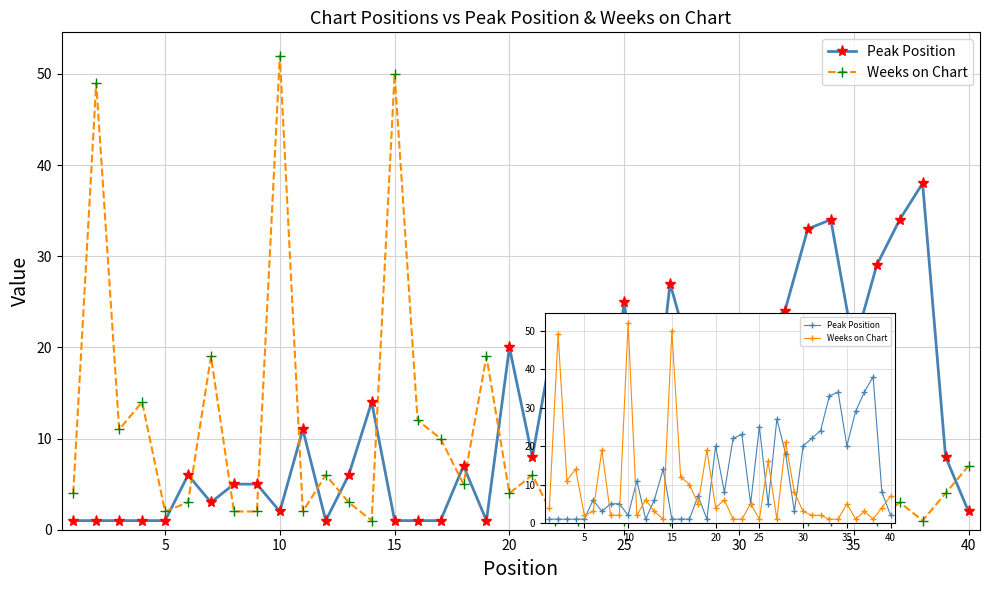

Reading left to right, extract all data points from this chart.

Peak Position: 1	1	1	1	1	6	3	5	5	2	11	1	6	14	1	1	1	7	1	20	8	22	23	5	25	5	27	18	3	20	22	24	33	34	20	29	34	38	8	2
Peak Position (markers): 1	1	1	1	1	6	3	5	5	2	11	1	6	14	1	1	1	7	1	20	8	22	23	5	25	5	27	18	3	20	22	24	33	34	20	29	34	38	8	2
Weeks on Chart: 4	49	11	14	2	3	19	2	2	52	2	6	3	1	50	12	10	5	19	4	6	1	1	5	1	16	1	21	8	3	2	2	1	1	5	1	3	1	4	7
Weeks on Chart (markers): 4	49	11	14	2	3	19	2	2	52	2	6	3	1	50	12	10	5	19	4	6	1	1	5	1	16	1	21	8	3	2	2	1	1	5	1	3	1	4	7